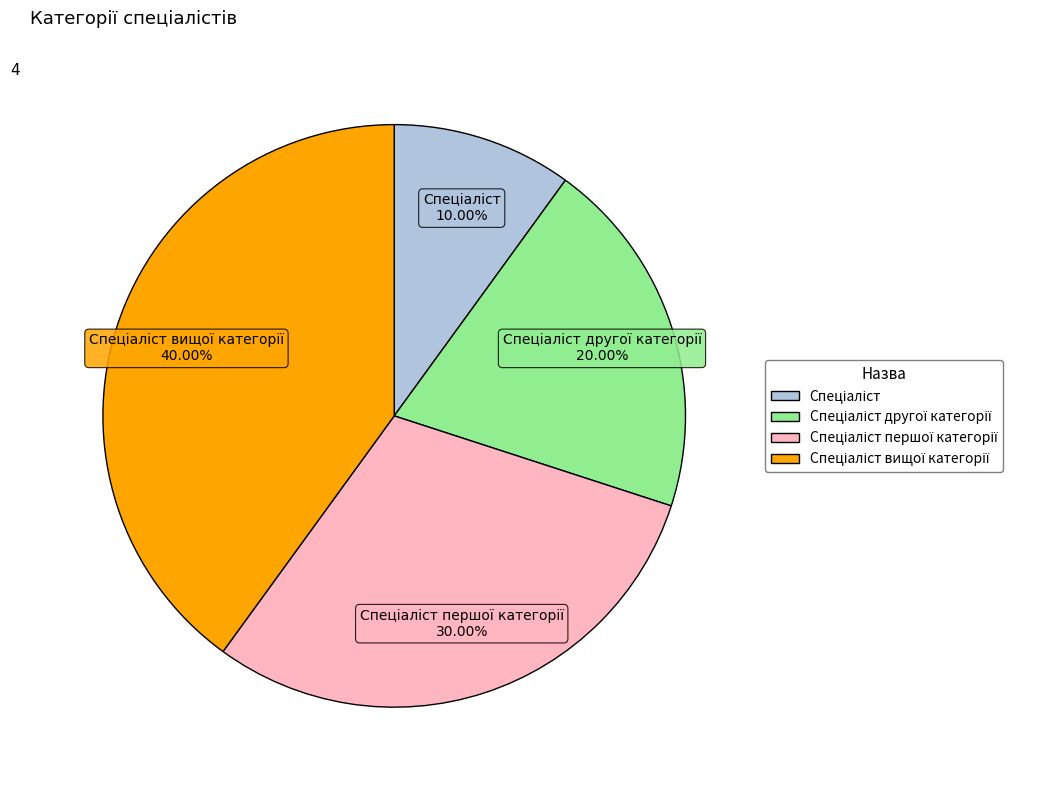

Does any single category account for the majority?

No